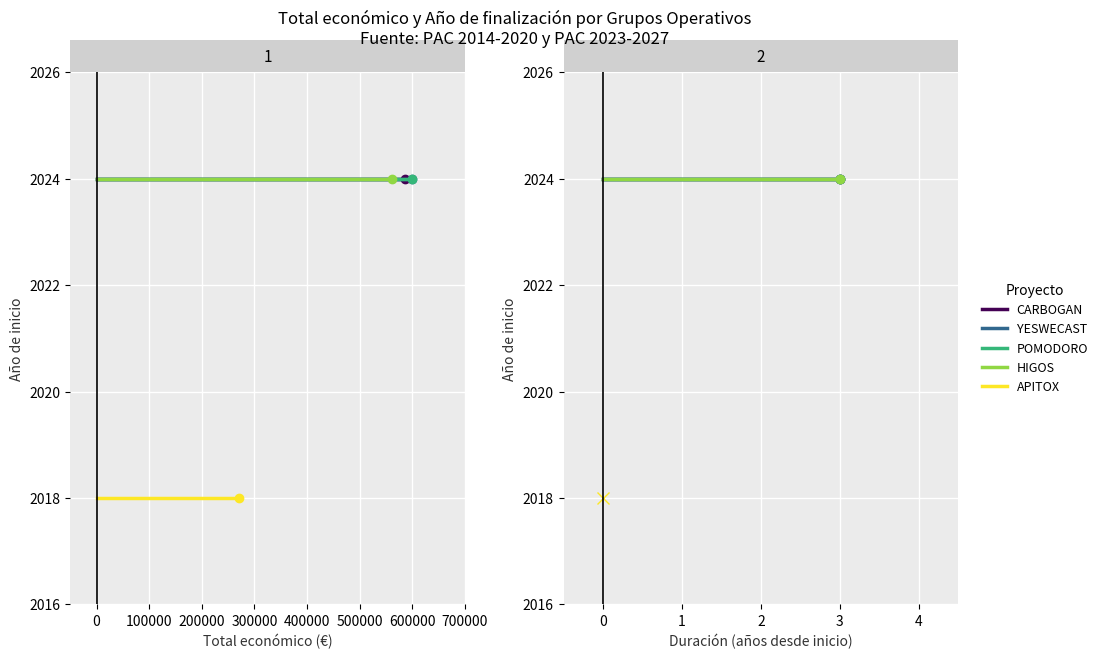

What is the maximum value for CARBOGAN?

2024